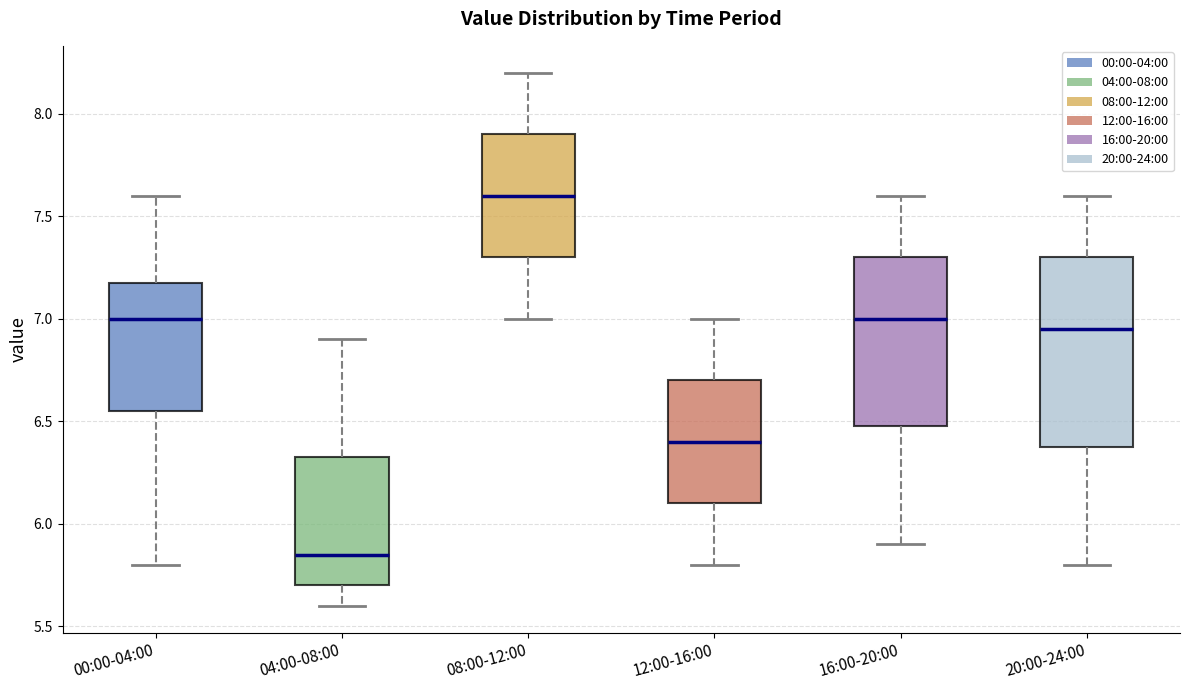

Reading left to right, read every box against the y-axis: the position of its median line, the range the box covers, and the ends of its whiskers. The values are not printed on the chart, so give them approximately, as read against the axis.

00:00-04:00: median 7.00, box 6.55 to 7.20, whiskers 5.80 to 7.60
04:00-08:00: median 5.85, box 5.70 to 6.35, whiskers 5.60 to 6.90
08:00-12:00: median 7.60, box 7.30 to 7.90, whiskers 7.00 to 8.20
12:00-16:00: median 6.40, box 6.10 to 6.70, whiskers 5.80 to 7.00
16:00-20:00: median 7.00, box 6.50 to 7.30, whiskers 5.90 to 7.60
20:00-24:00: median 6.95, box 6.40 to 7.30, whiskers 5.80 to 7.60